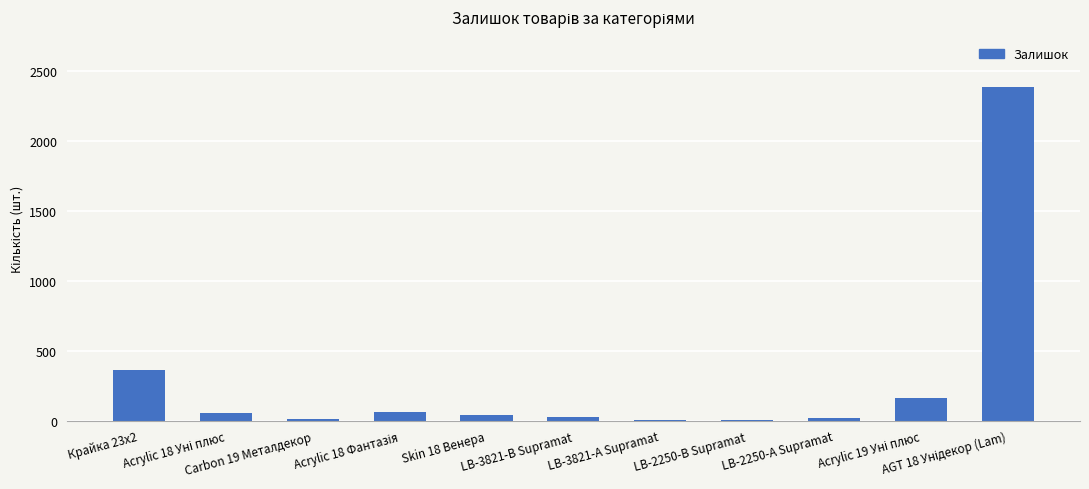

What is the maximum value shown in the chart?

2388